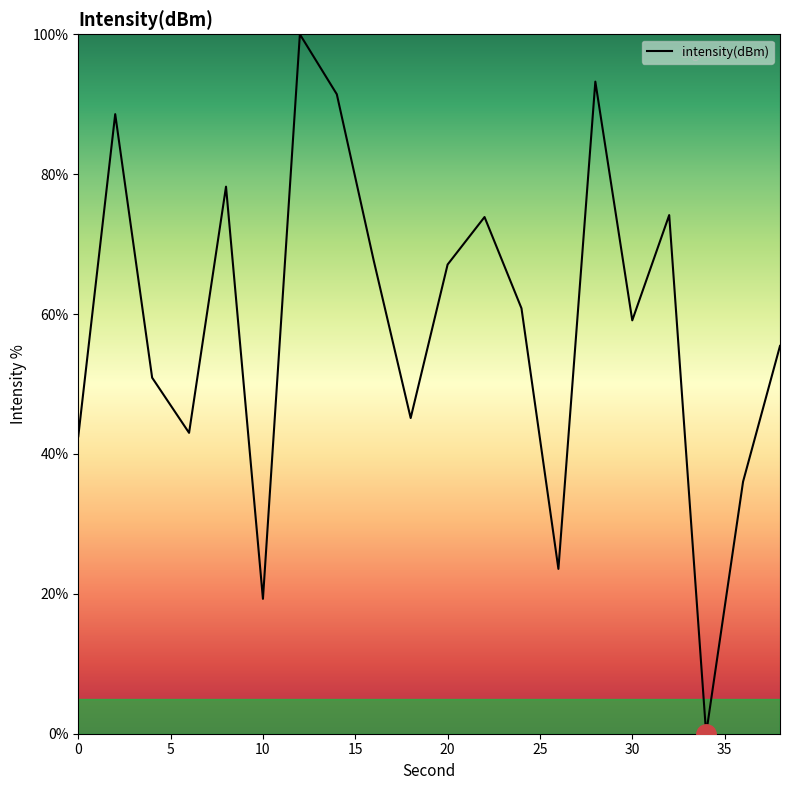

How many lines are shown in the chart?

1